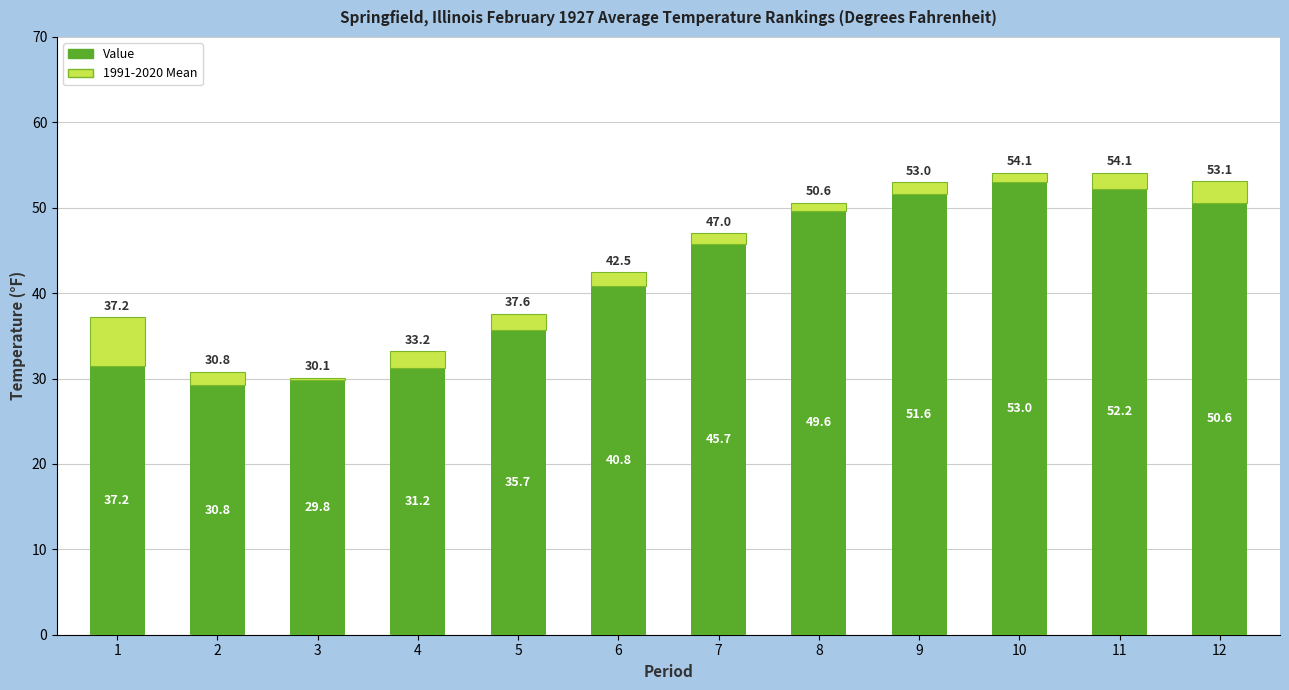

What is the total value across all series at 5?

37.6